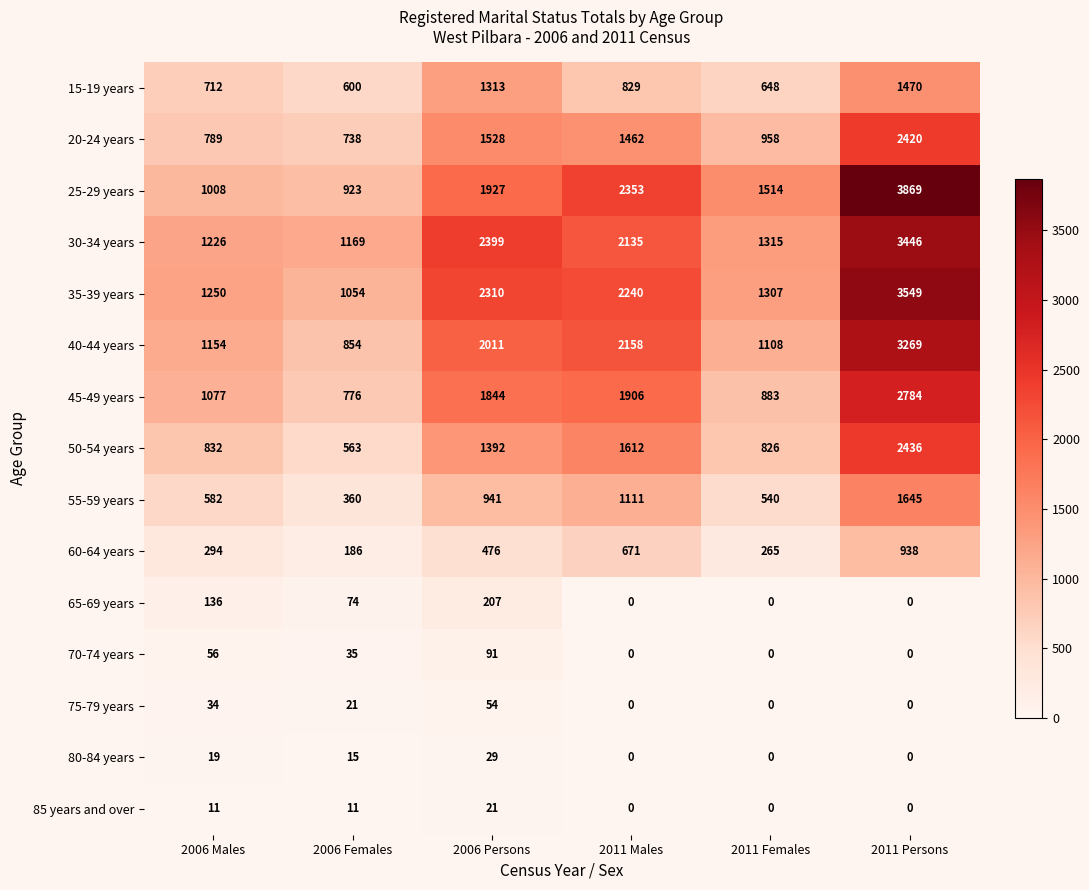

What is the difference between the highest and lowest values at 2006 Persons?

2378